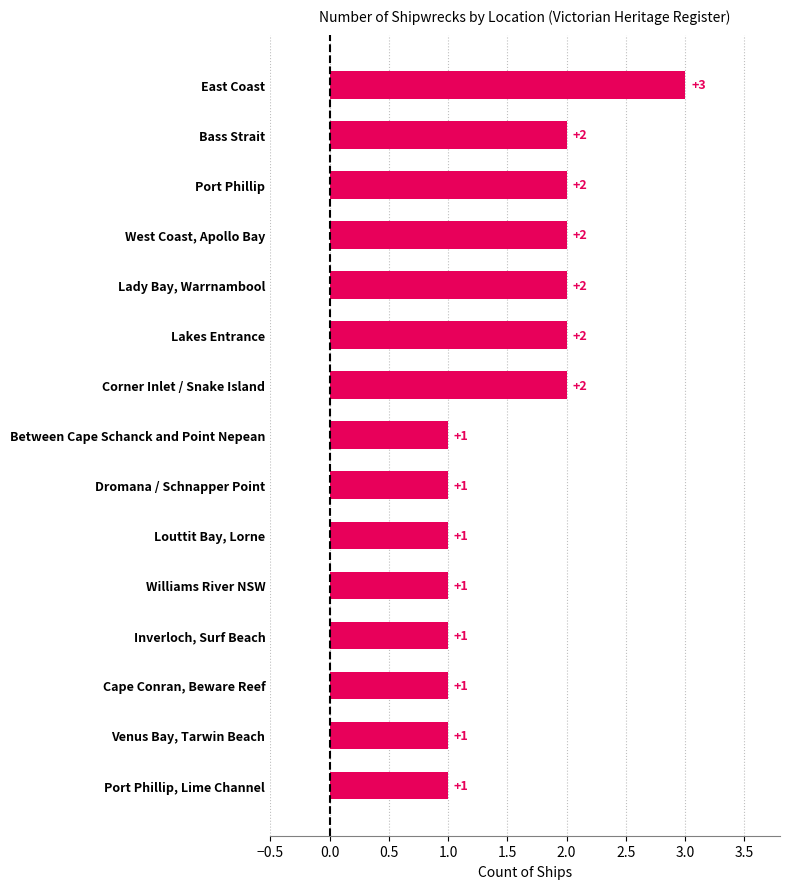

What is the ratio of the value at Louttit Bay, Lorne to the value at West Coast, Apollo Bay?

0.5